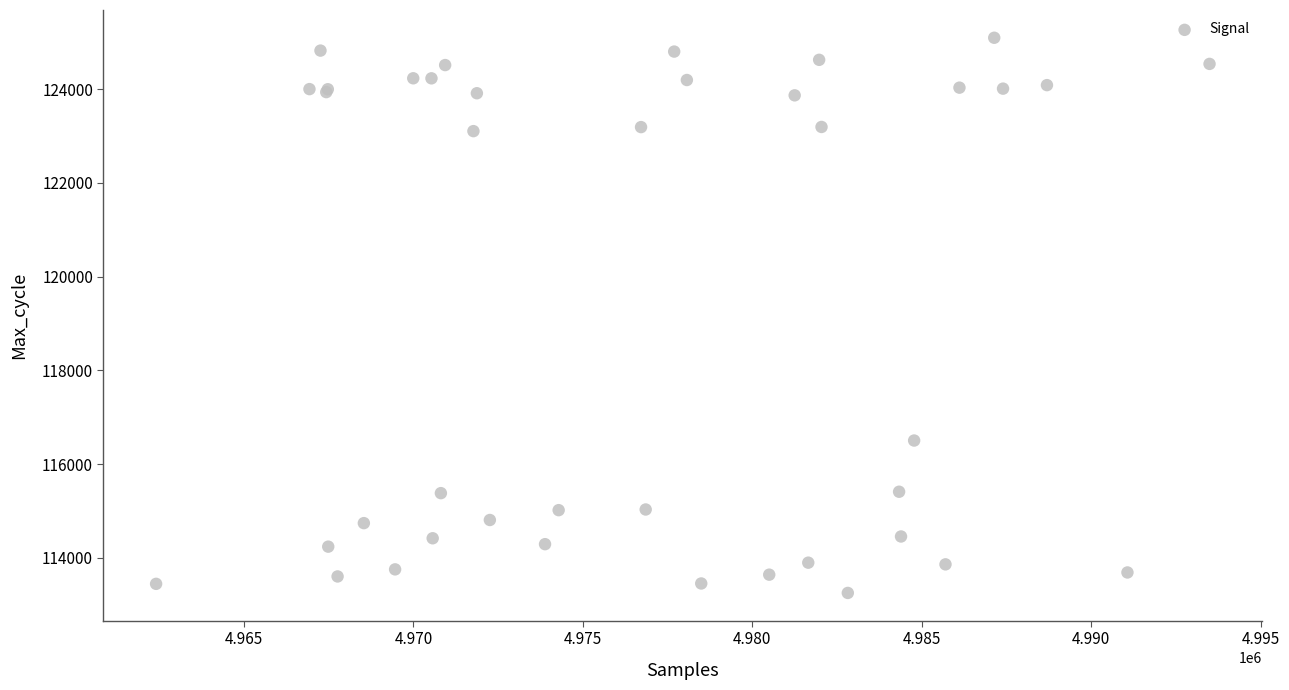

What Y value in the scatter plot is closest to 119175?

116503